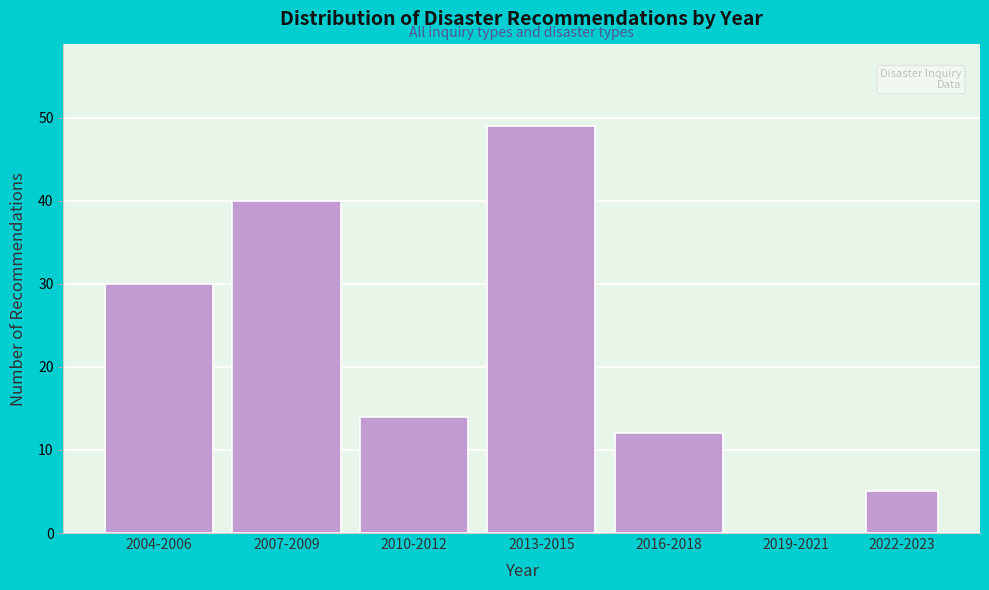

Reading left to right, what are all the values shown in this chart?

2004-2006=30	2007-2009=40	2010-2012=14	2013-2015=49	2016-2018=12	2019-2021=0	2022-2023=5